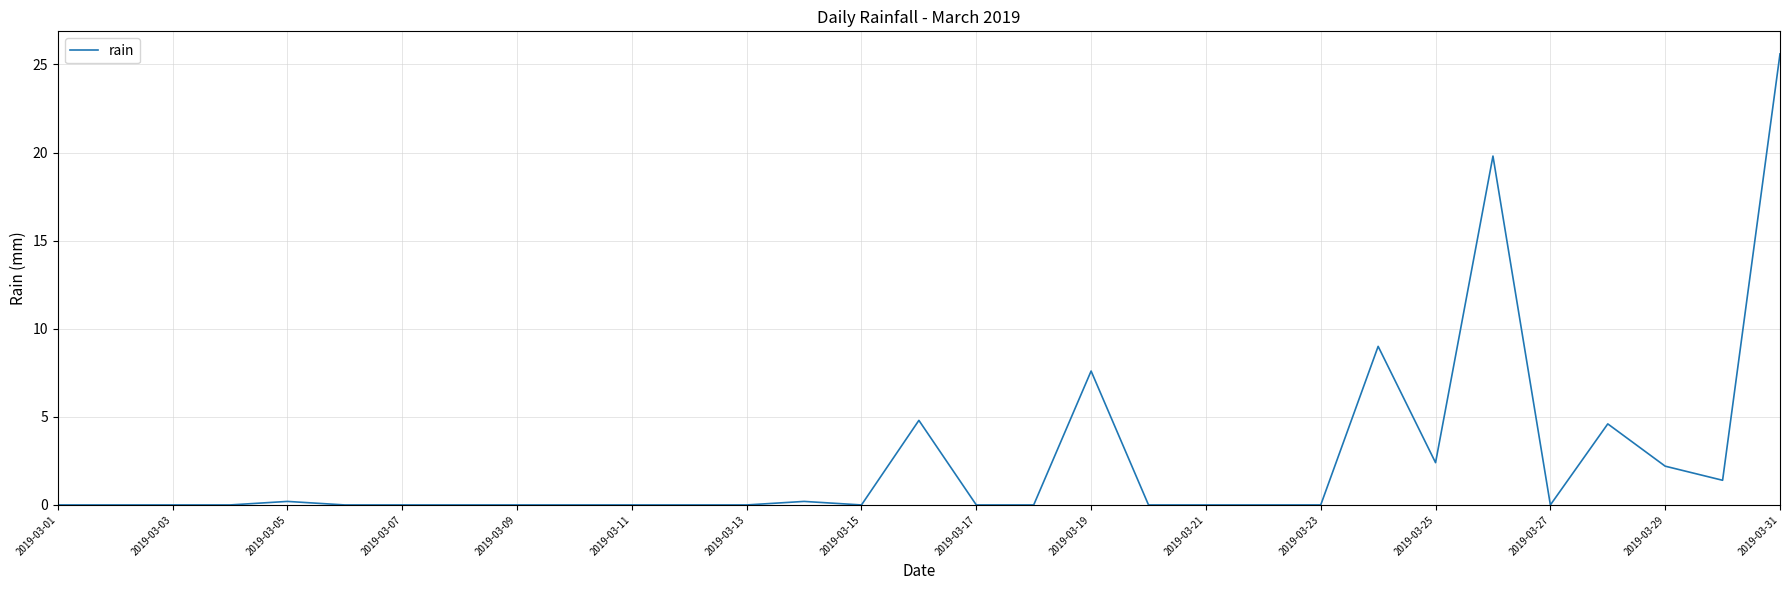

What is the difference between the maximum and minimum values?

25.6